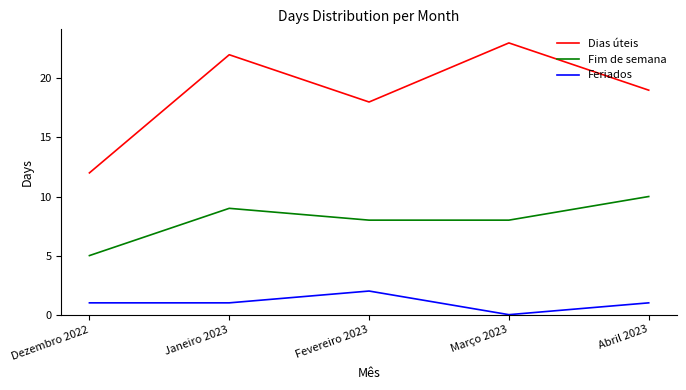

List the labels in order of Dias úteis value, largest first.

Março 2023, Janeiro 2023, Abril 2023, Fevereiro 2023, Dezembro 2022